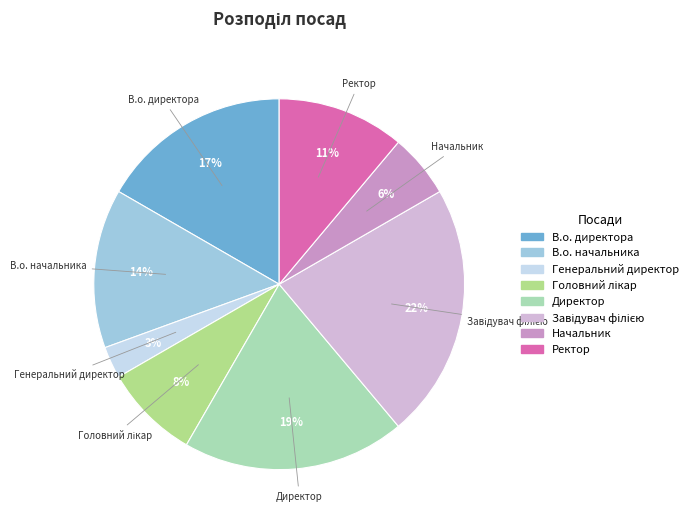

To the nearest percent, what portion does В.о. директора represent?

17%